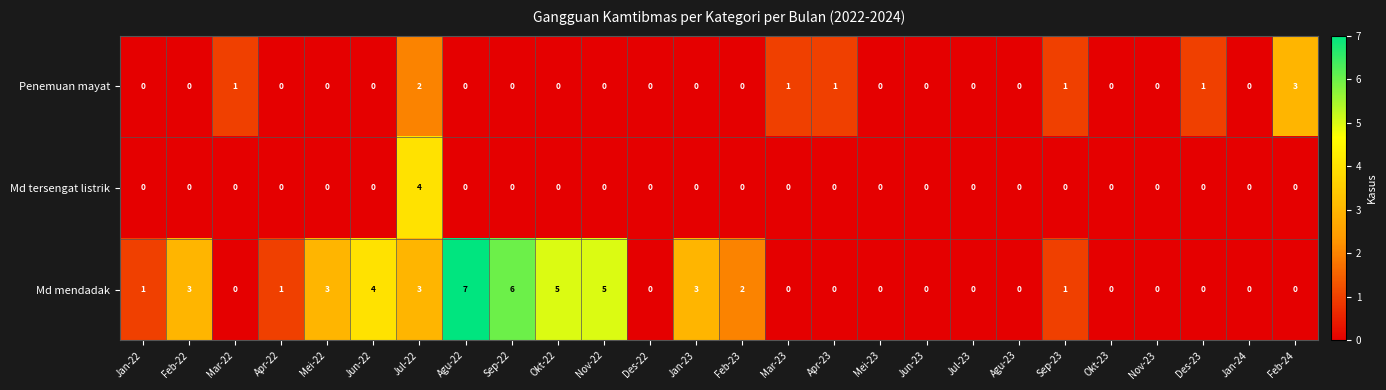

Which category has the highest value in the Md tersengat listrik series?

Jul-22